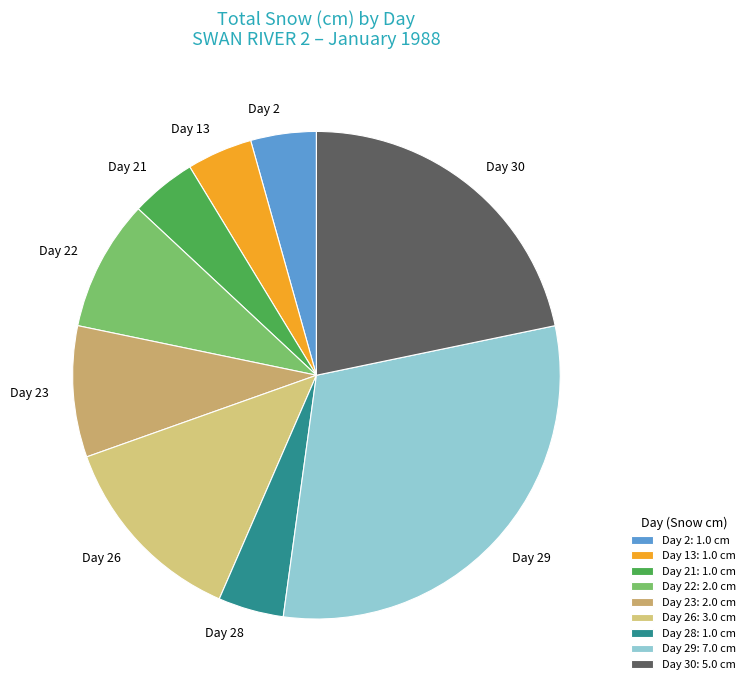

Is there any slice that represents more than half of the pie?

No